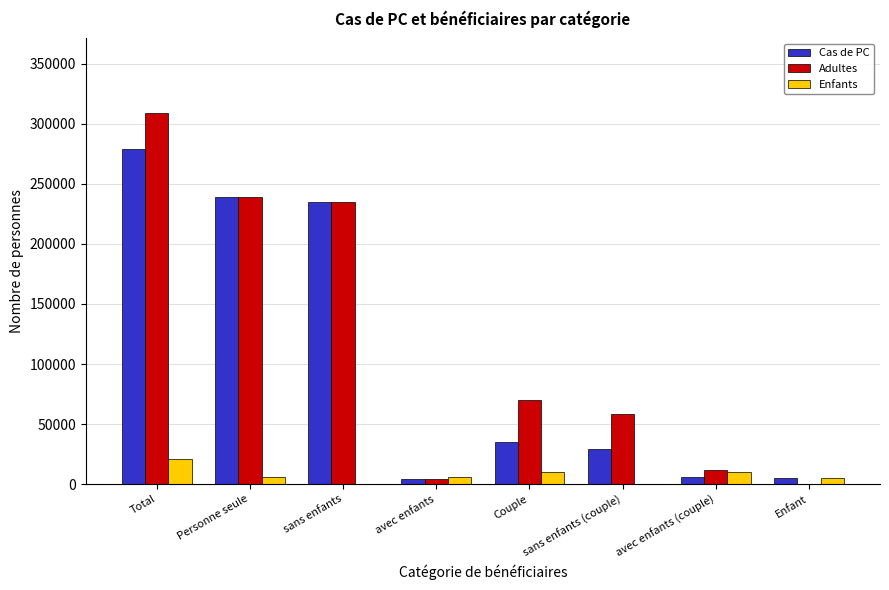

The value of Cas de PC at sans enfants is 234576. True or false?

True